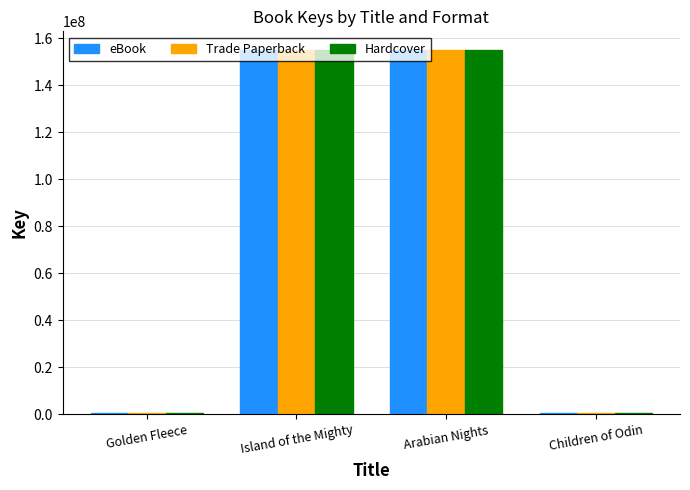

What value does the Hardcover series have at Children of Odin, to the nearest 100?

311300